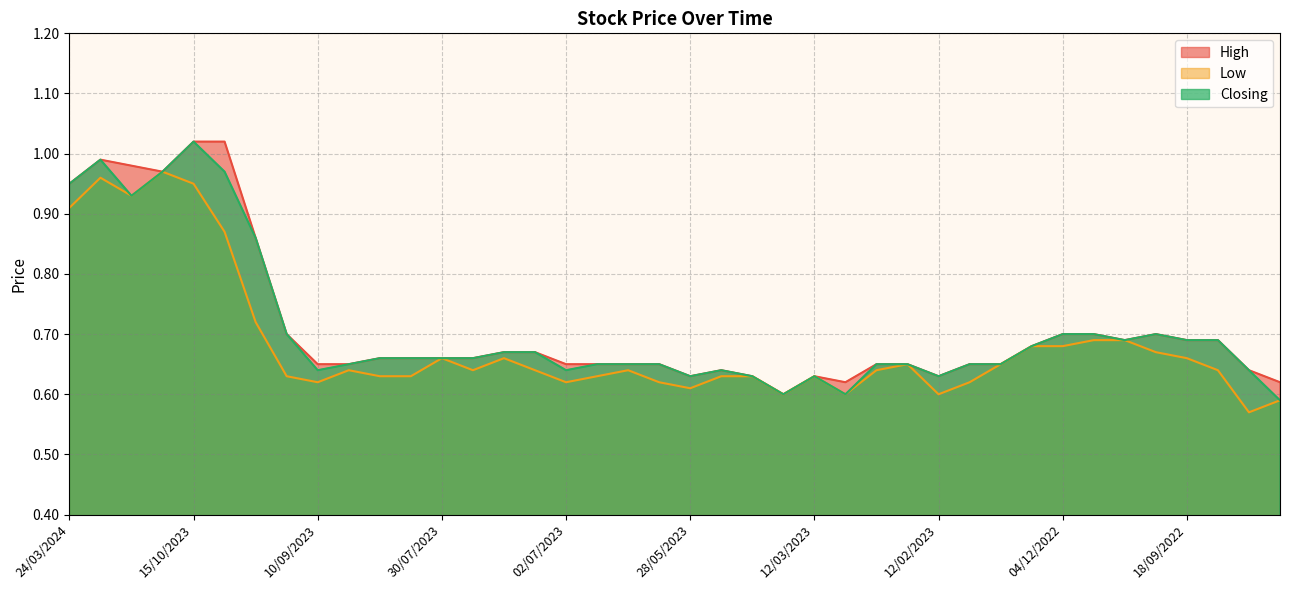

Rank the categories by High value from lowest to highest.

01/05/2023, 05/03/2023, 28/08/2022, 28/05/2023, 07/05/2023, 12/03/2023, 12/02/2023, 14/05/2023, 04/09/2022, 10/09/2023, 27/08/2023, 02/07/2023, 25/06/2023, 18/06/2023, 04/06/2023, 26/02/2023, 19/02/2023, 05/02/2023, 15/01/2023, 20/08/2023, 06/08/2023, 30/07/2023, 23/07/2023, 16/07/2023, 09/07/2023, 08/01/2023, 09/10/2022, 18/09/2022, 11/09/2022, 24/09/2023, 04/12/2022, 16/10/2022, 02/10/2022, 01/10/2023, 24/03/2024, 26/11/2023, 24/12/2023, 31/12/2023, 15/10/2023, 08/10/2023